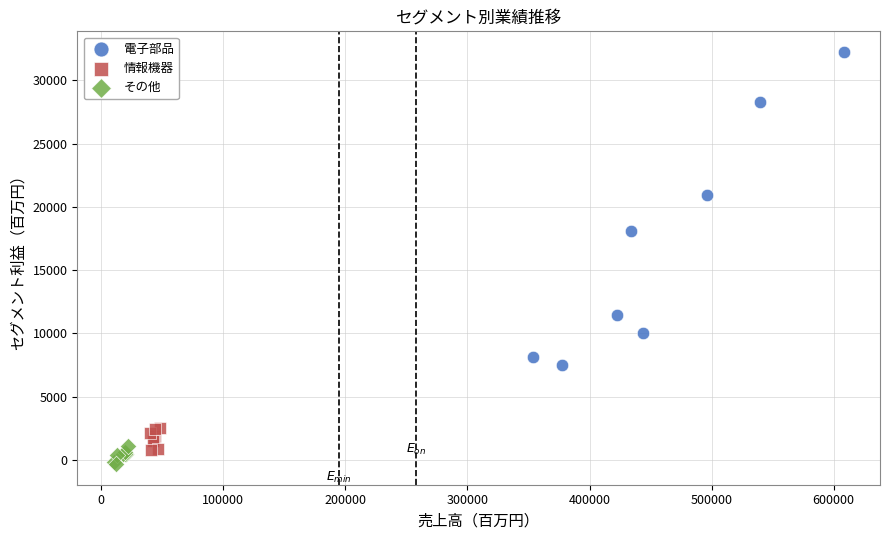

What are all the series names shown in the legend?

電子部品, 情報機器, その他